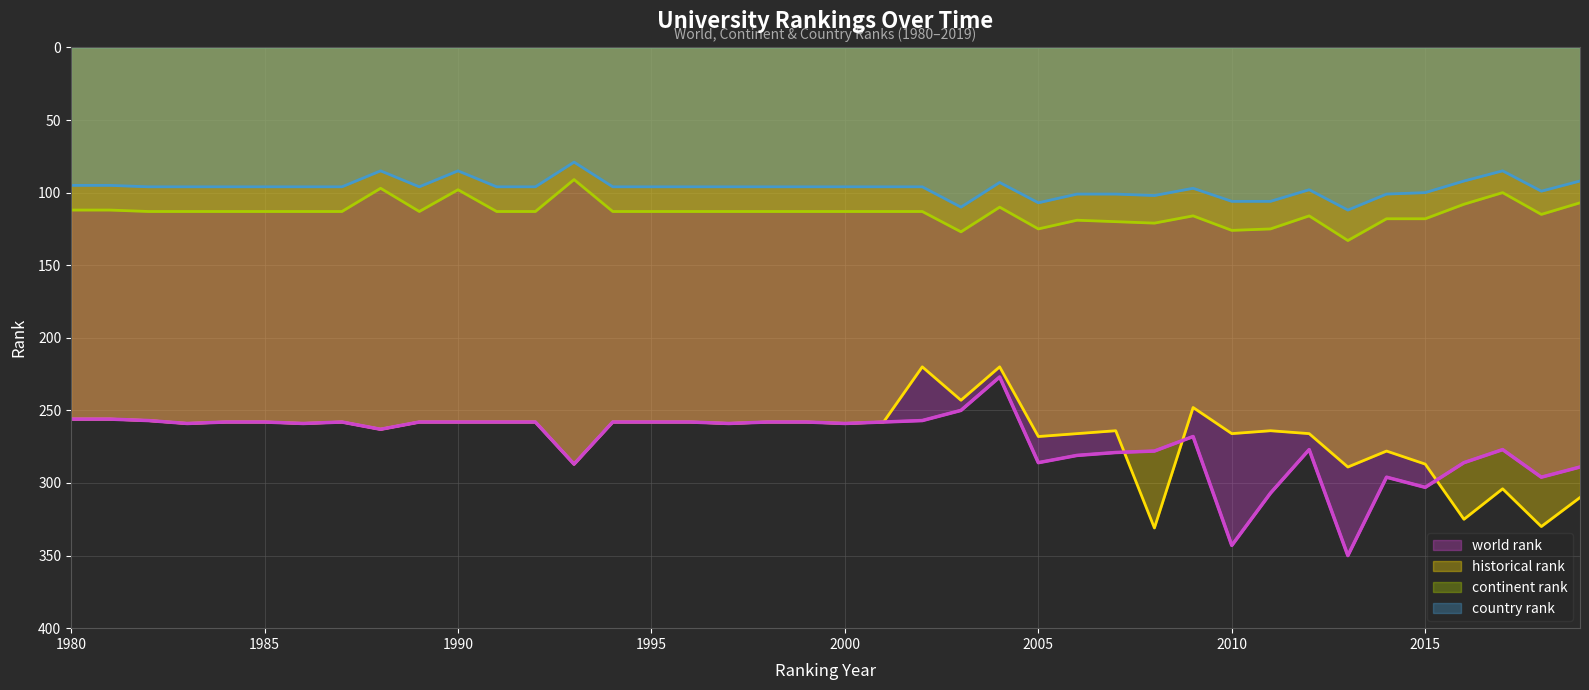

Count the number of data series in this chart.

4